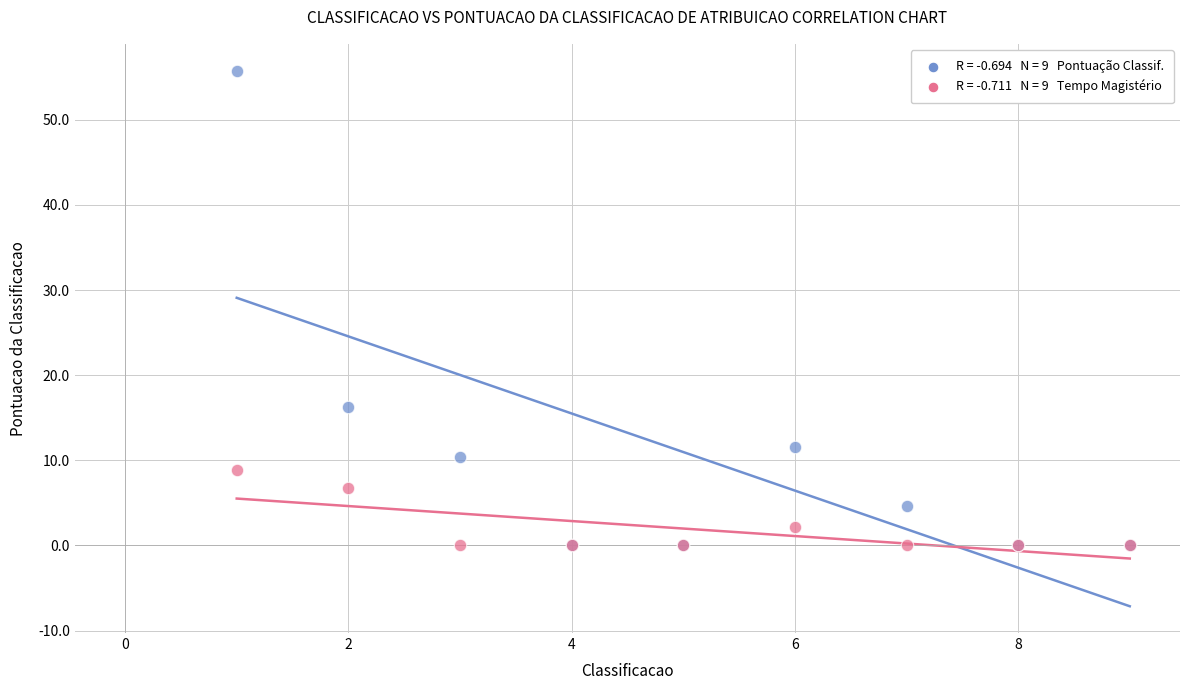

Across all series, what Y value is closest to 27?

16.3